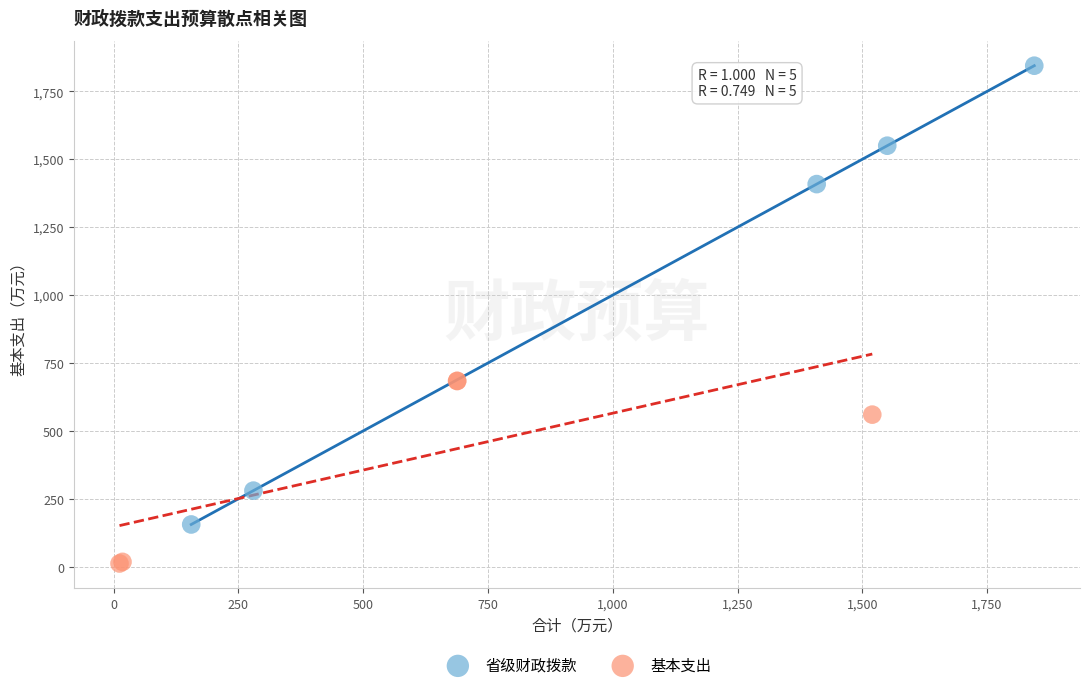

Which series has the widest spread of Y values?

省级财政拨款